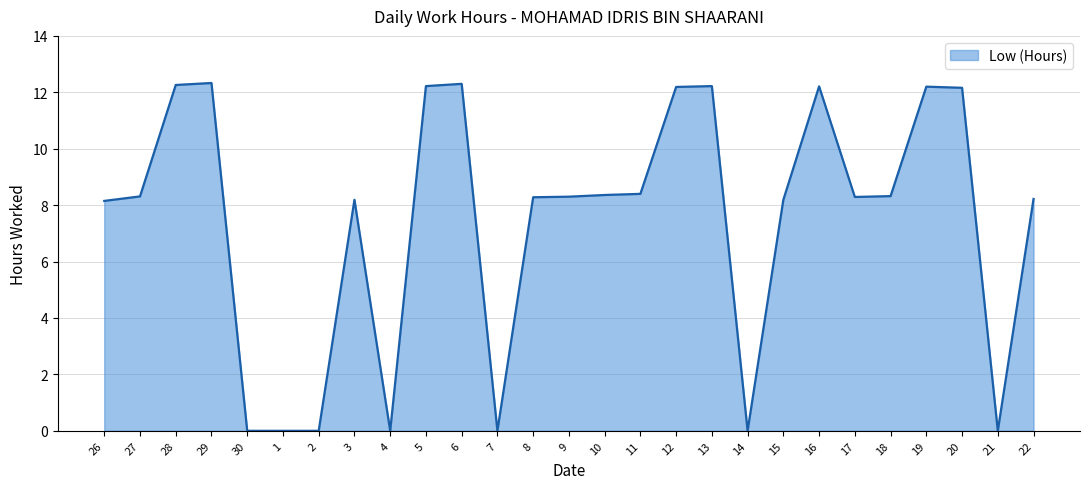

Which has a higher value, 7 or 3?

3